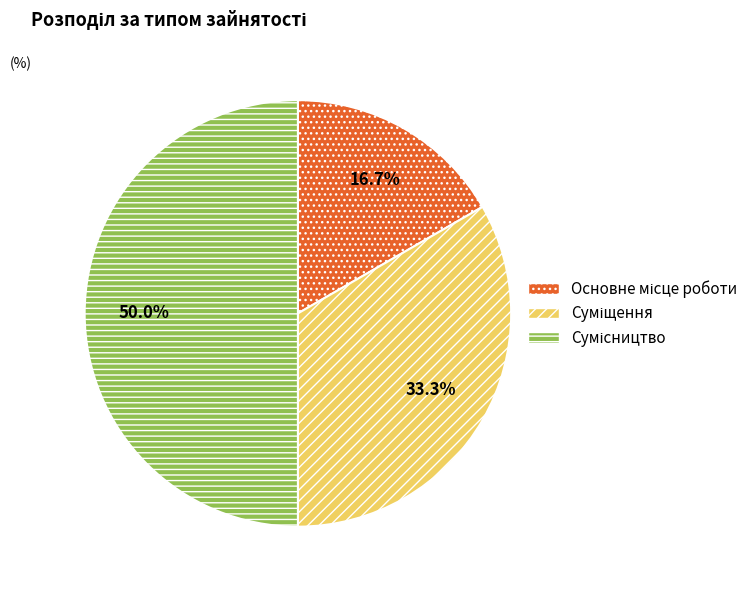

Which slice is the smallest?

Основне місце роботи